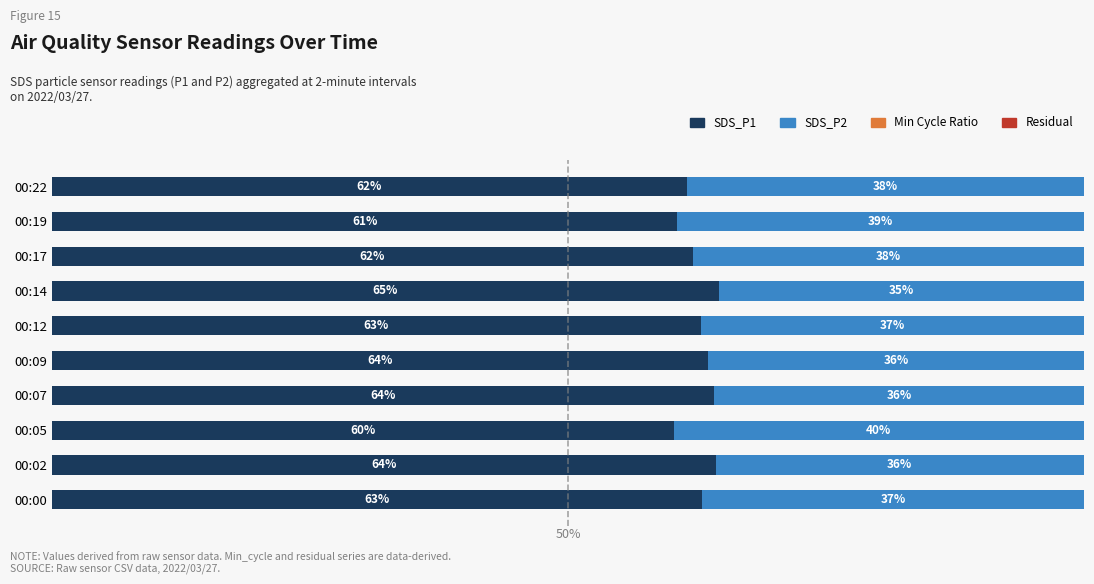

What are all the series names shown in the legend?

SDS_P1, SDS_P2, Min Cycle Ratio, Residual